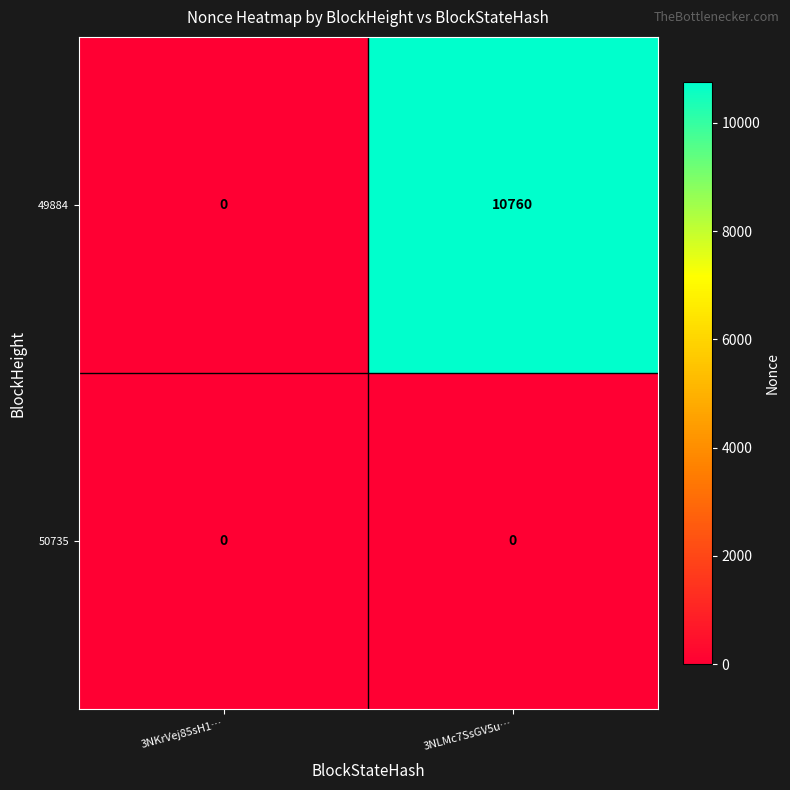

Reading left to right, what are all the values shown in this chart?

49884: 0	10760
50735: 0	0